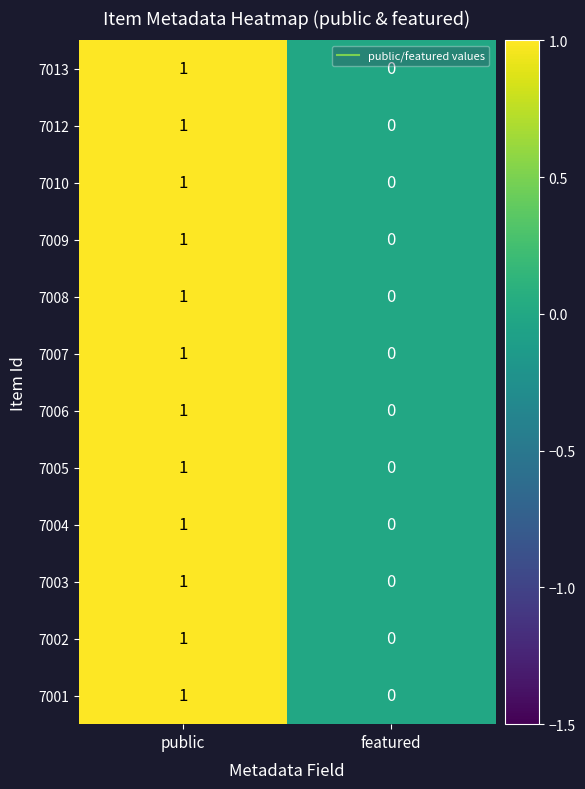

Reading left to right, what are all the values shown in this chart?

7013: public=1	featured=0
7012: public=1	featured=0
7010: public=1	featured=0
7009: public=1	featured=0
7008: public=1	featured=0
7007: public=1	featured=0
7006: public=1	featured=0
7005: public=1	featured=0
7004: public=1	featured=0
7003: public=1	featured=0
7002: public=1	featured=0
7001: public=1	featured=0